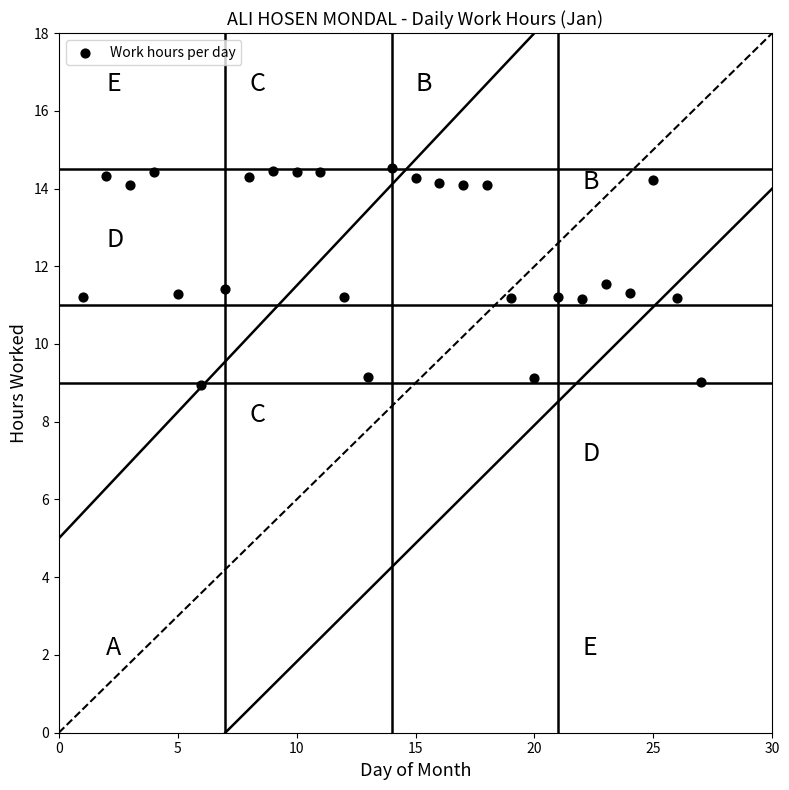

What is the range of Y values (max minus min)?

5.6